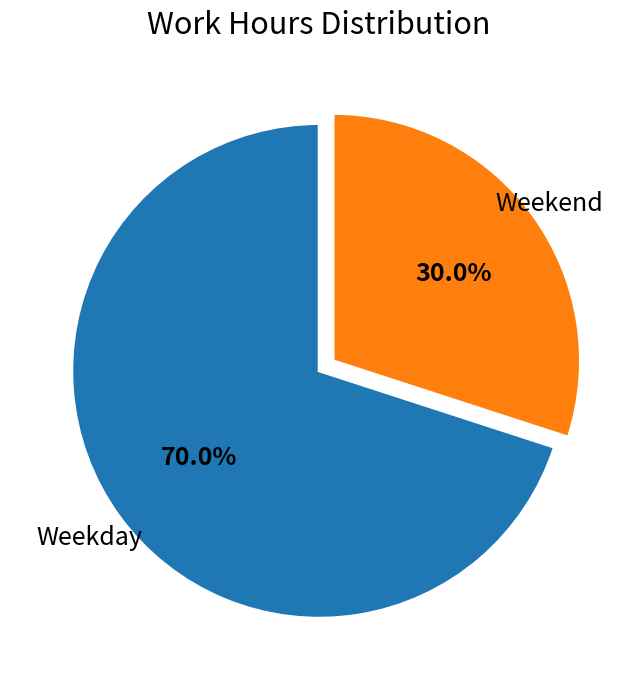

Does any single category account for the majority?

Yes